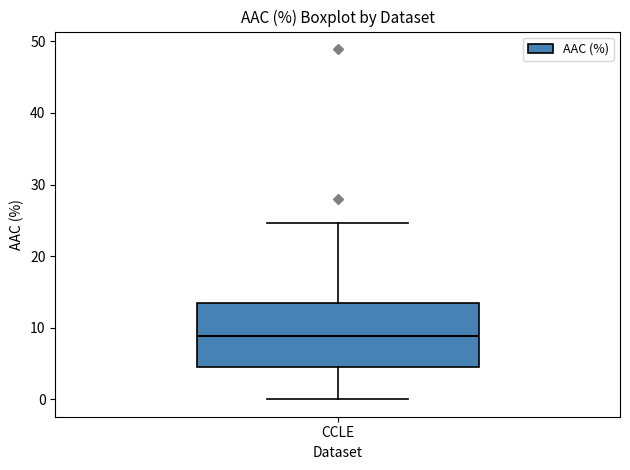

Where is the upper edge of the box for CCLE on the y-axis? The values are not printed on the chart, so give them approximately, as read against the axis.

14